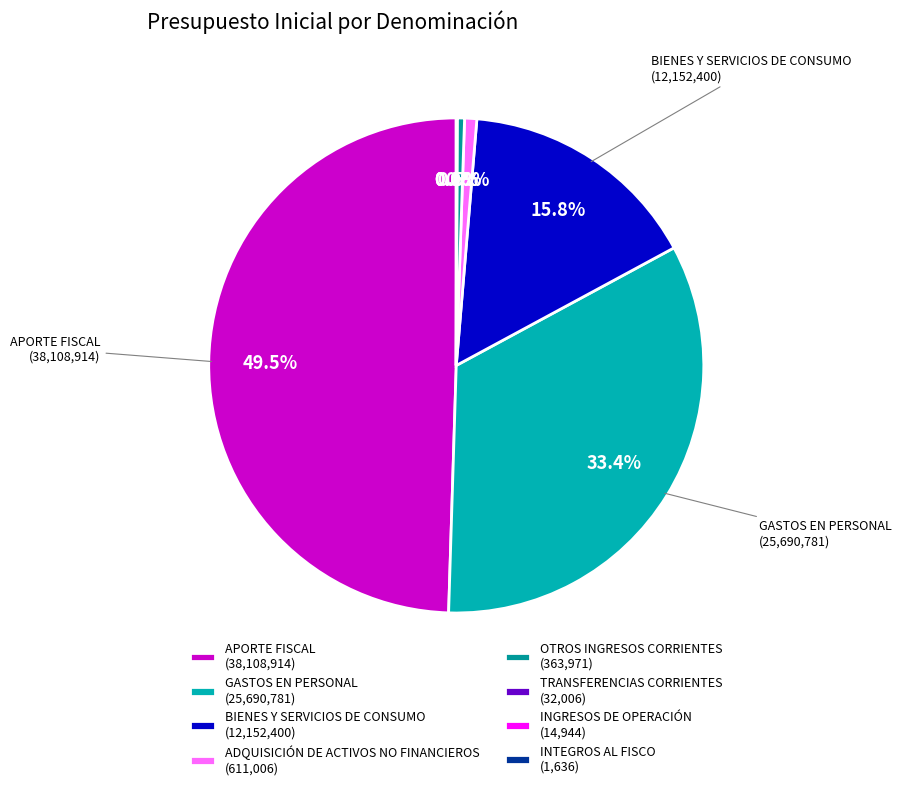

The OTROS INGRESOS CORRIENTES slice represents 10% of the pie. True or false?

False